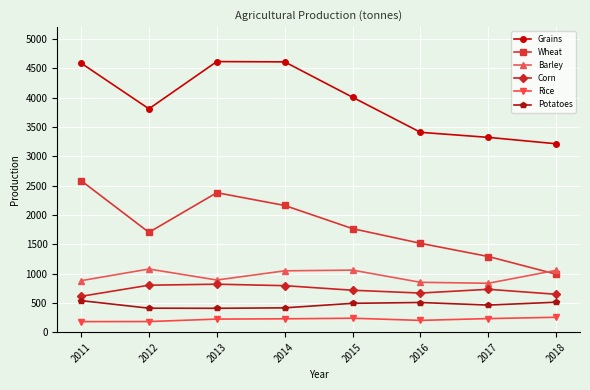

What is the sum of all Corn values?

5782